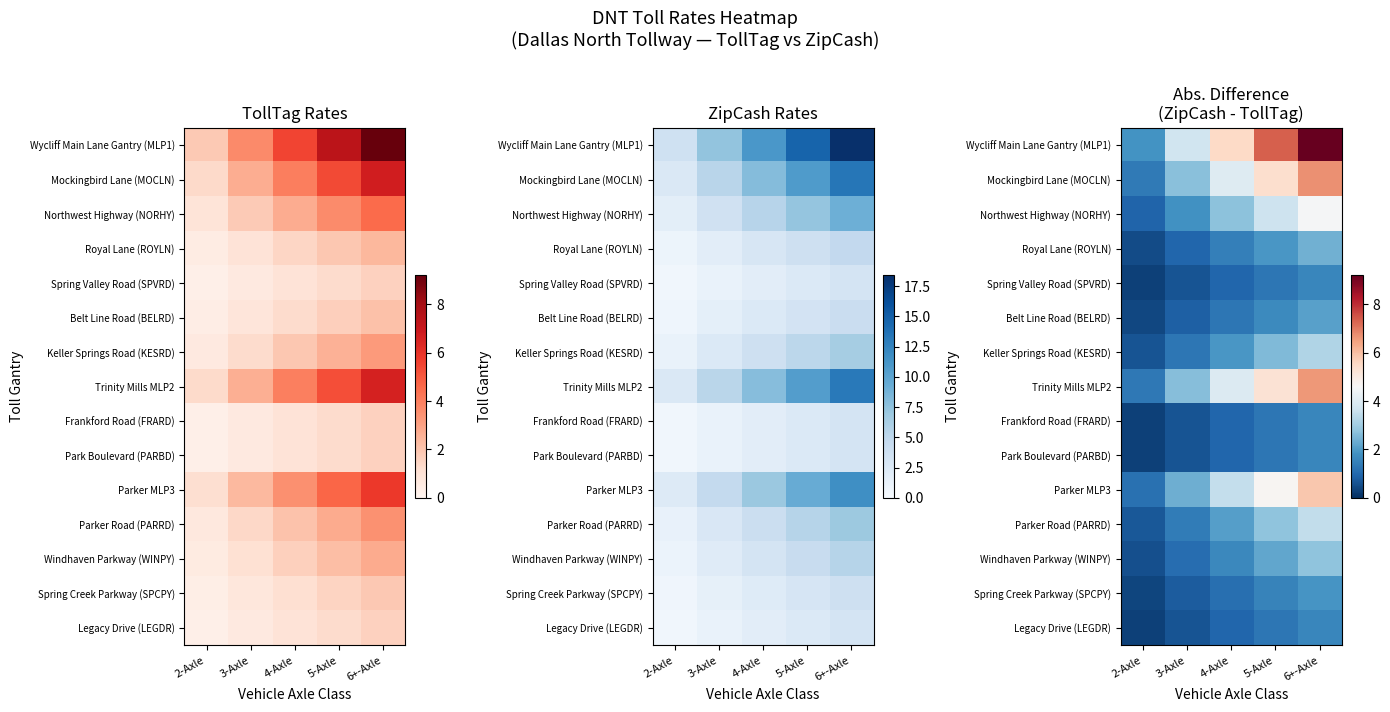

Which label corresponds to the smallest value in the chart?

2-Axle